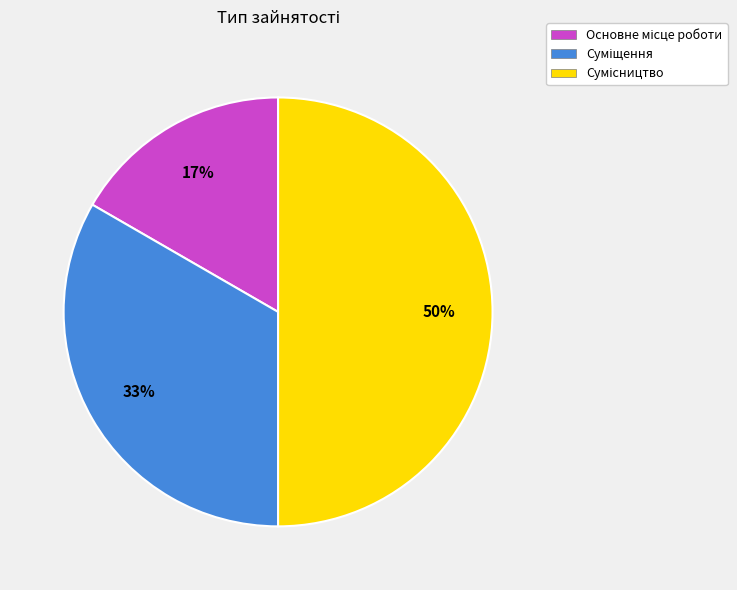

To the nearest percent, what is the average slice percentage?

33%